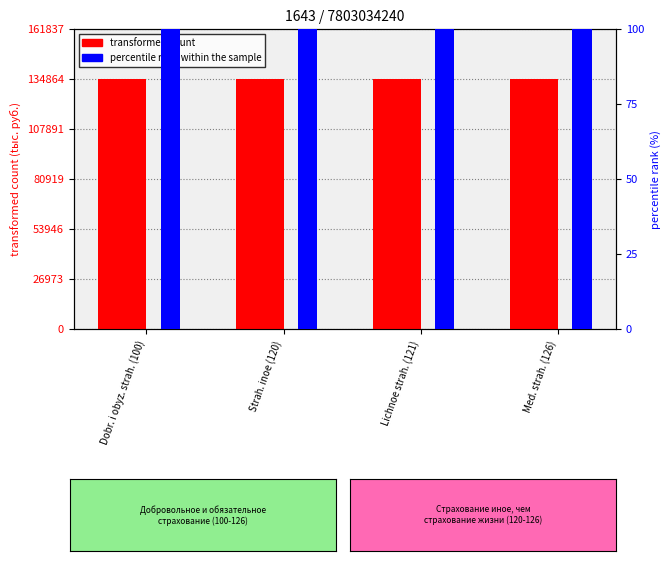

Count the number of categories in the chart.

4